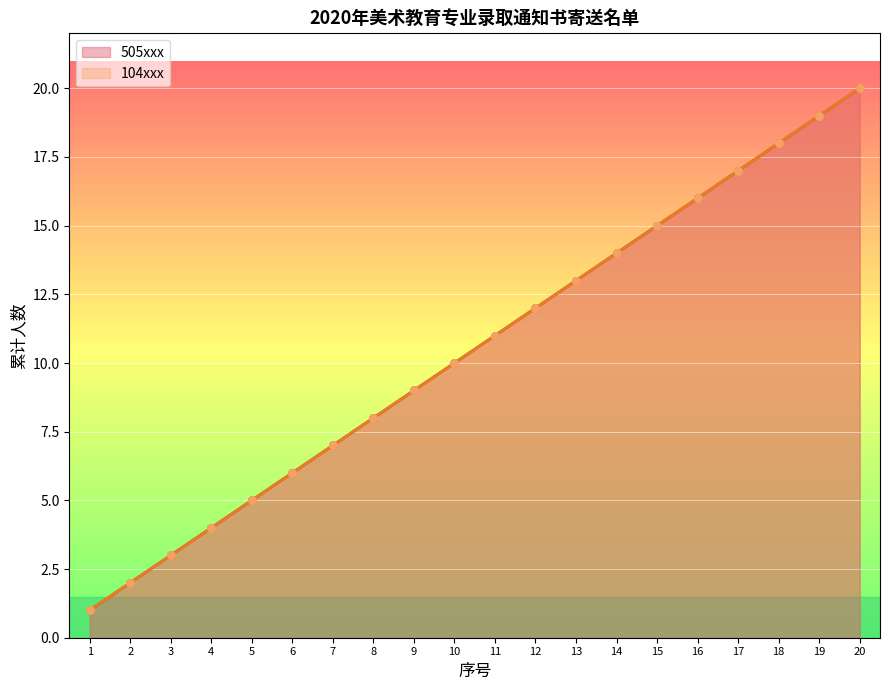

Which series reaches the minimum Y coordinate?

505xxx